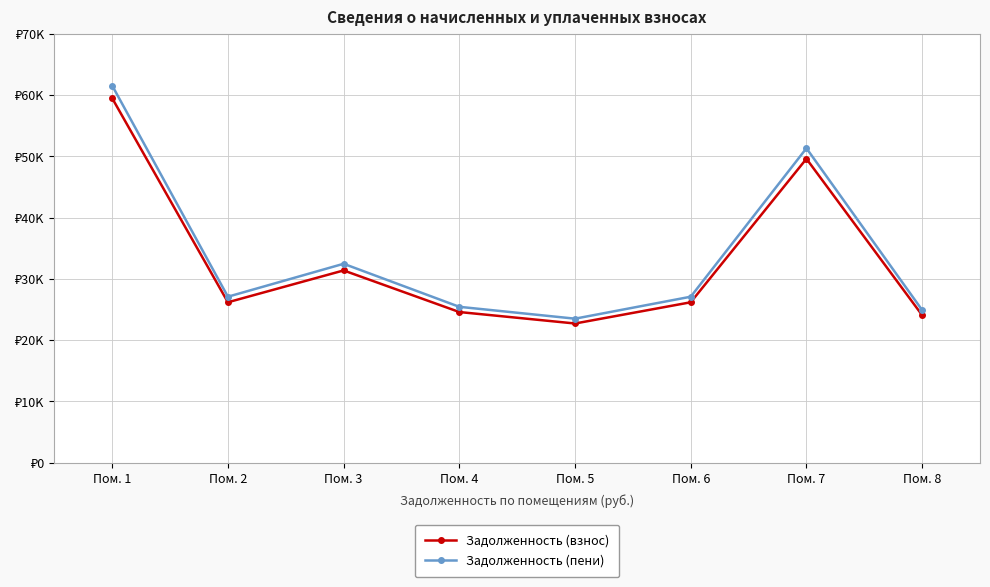

Where does the Задолженность (взнос) series first go above 26190?

Пом. 1